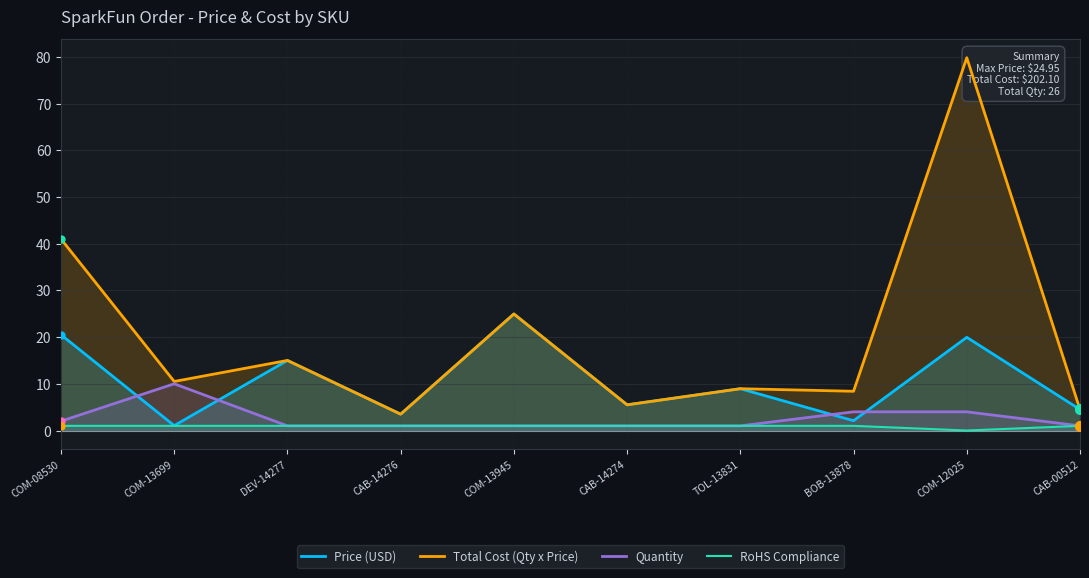

Which series has the widest spread of values?

Total Cost (Qty x Price)